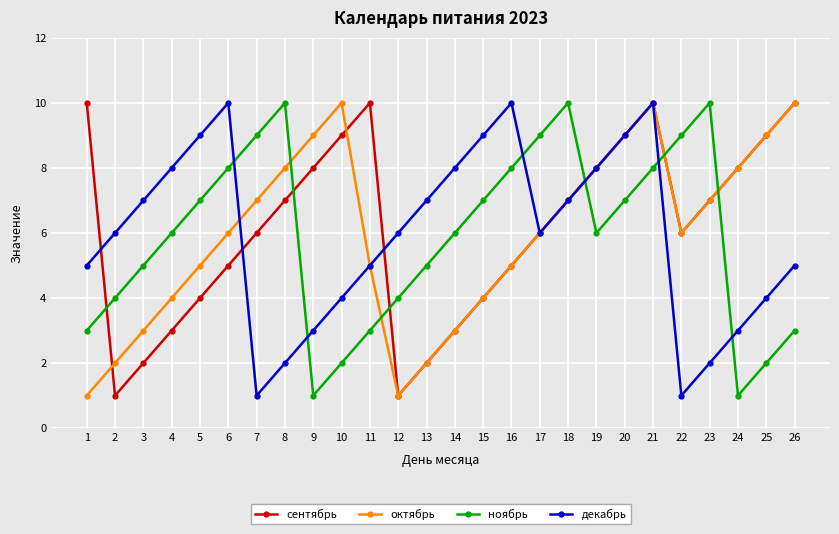

What is the maximum value for ноябрь?

10